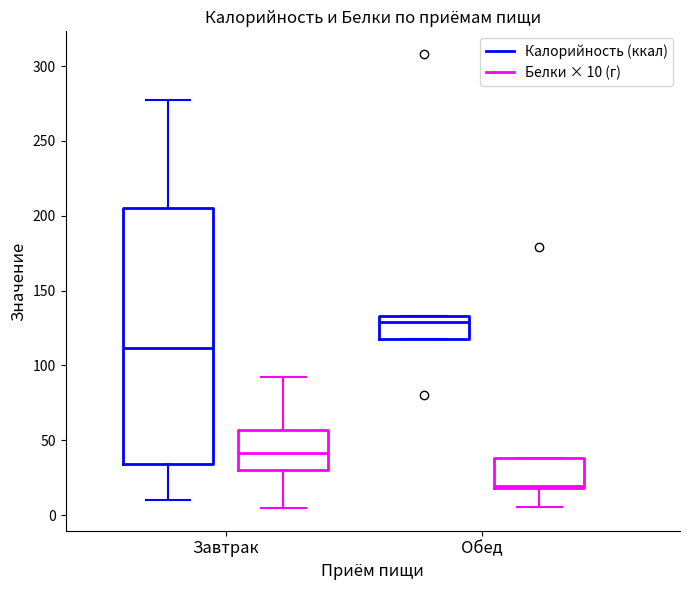

Reading left to right, read every box against the y-axis: the position of its median line, the range the box covers, and the ends of its whiskers. The values are not printed on the chart, so give them approximately, as read against the axis.

Завтрак (Калорийность (ккал)): median 110, box 35 to 205, whiskers 10 to 275
Завтрак (Белки × 10 (г)): median 40, box 30 to 55, whiskers 5 to 90
Обед (Калорийность (ккал)): median 130, box 120 to 135, whiskers 120 to 135
Обед (Белки × 10 (г)): median 20 (just above the box's lower edge), box 20 to 40, whiskers 5 to 40